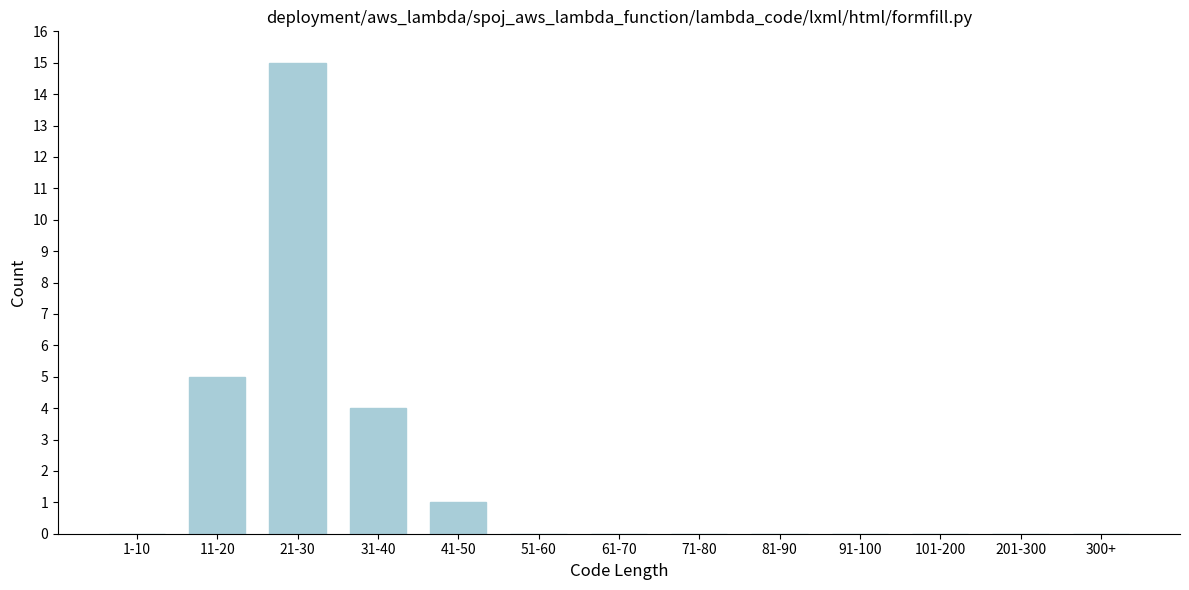

Reading right to left, extract all data points from this chart.

300+=0	201-300=0	101-200=0	91-100=0	81-90=0	71-80=0	61-70=0	51-60=0	41-50=1	31-40=4	21-30=15	11-20=5	1-10=0